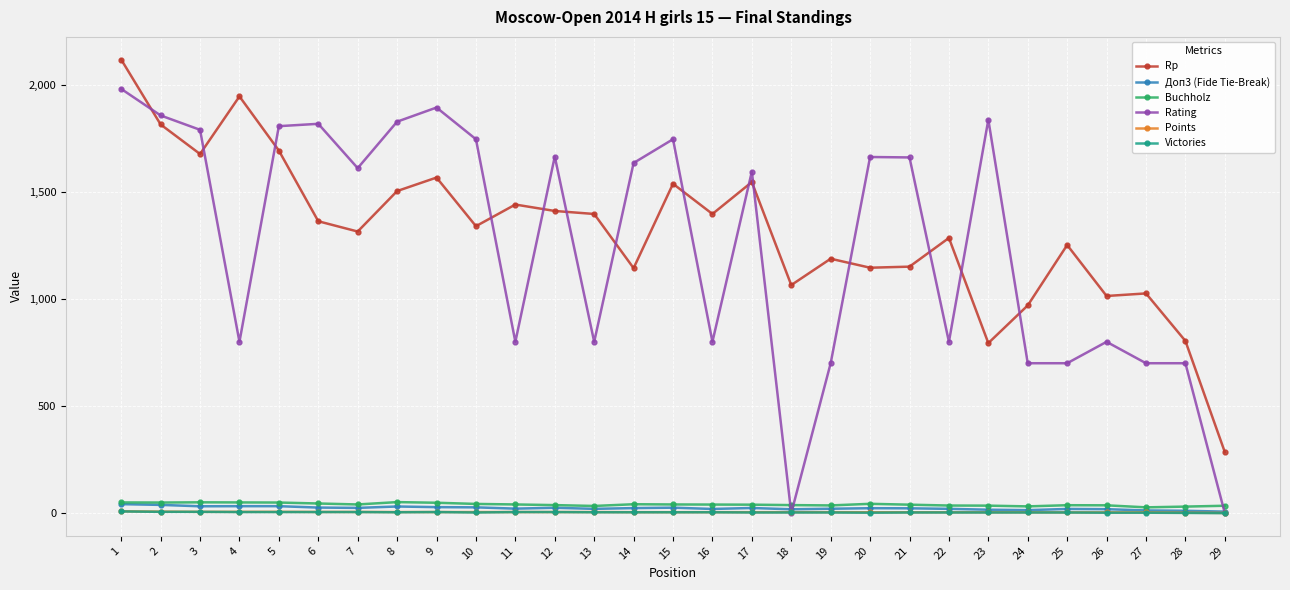

Which series changed the most between 8 and 18?

Rating